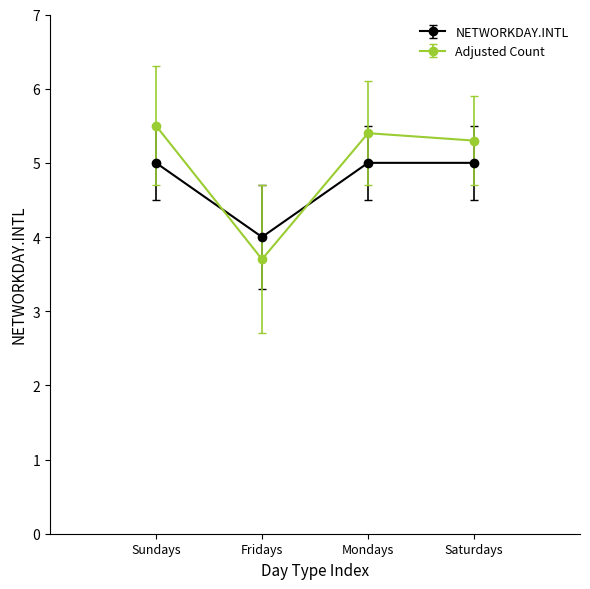

What is the label of the 2nd point from the left?

Fridays